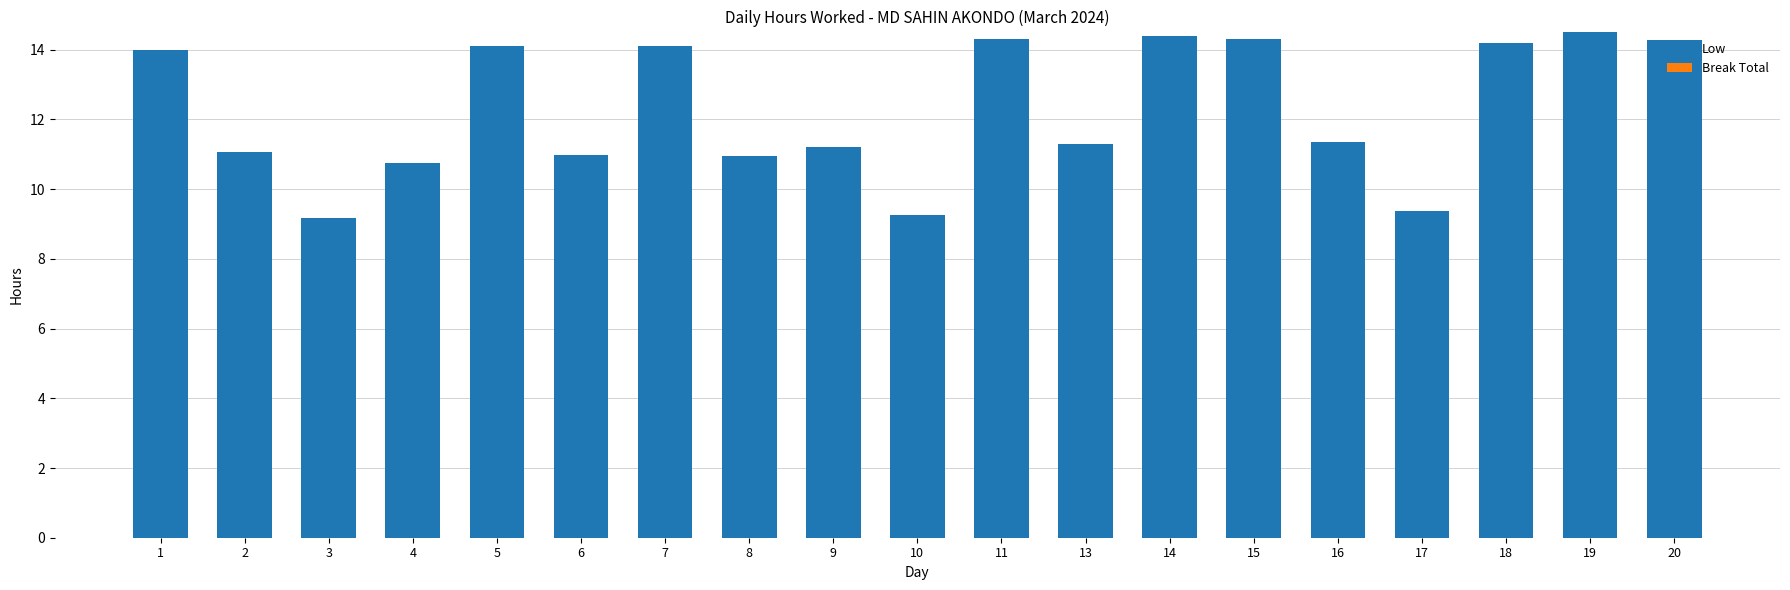

What is the sum of all values?

233.7